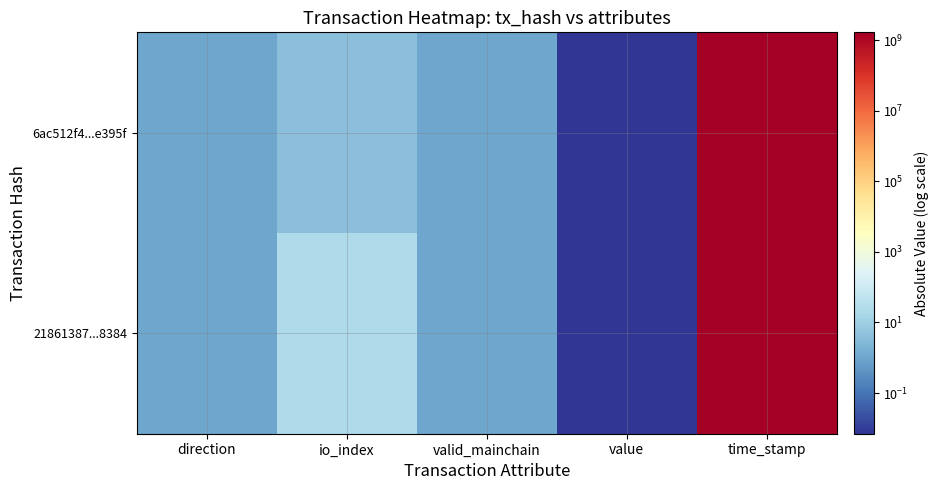

At which category is the sum across all series the highest?

time_stamp